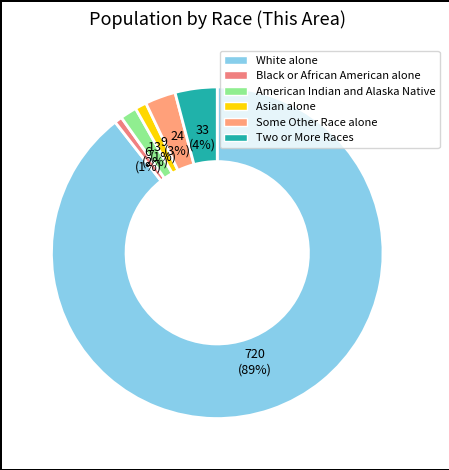

To the nearest percent, what is the difference between the White alone and Asian alone slice percentages?

88%